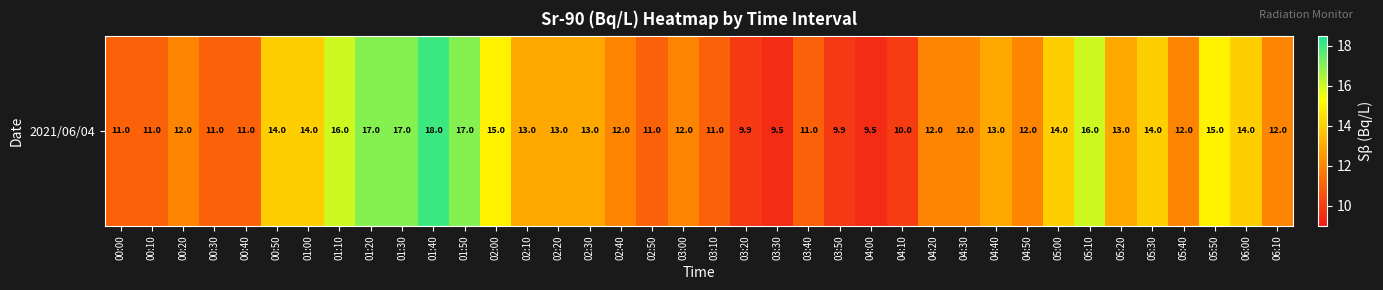

How many data points are above 12?

18